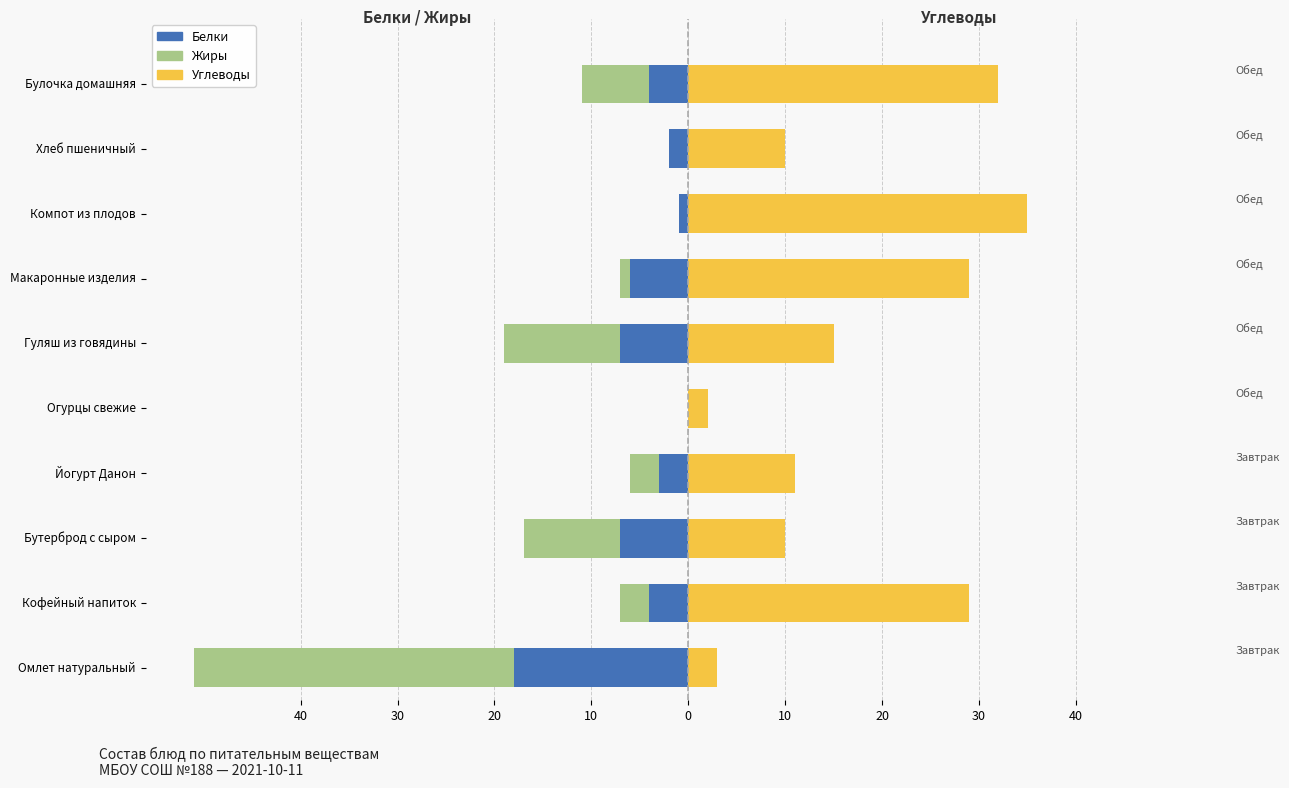

Reading right to left, list all the values displayed in this chart.

Белки: -4	-2	-1	-6	-7	0	-3	-7	-4	-18
Жиры: -7	0	0	-1	-12	0	-3	-10	-3	-33
Углеводы: 32	10	35	29	15	2	11	10	29	3